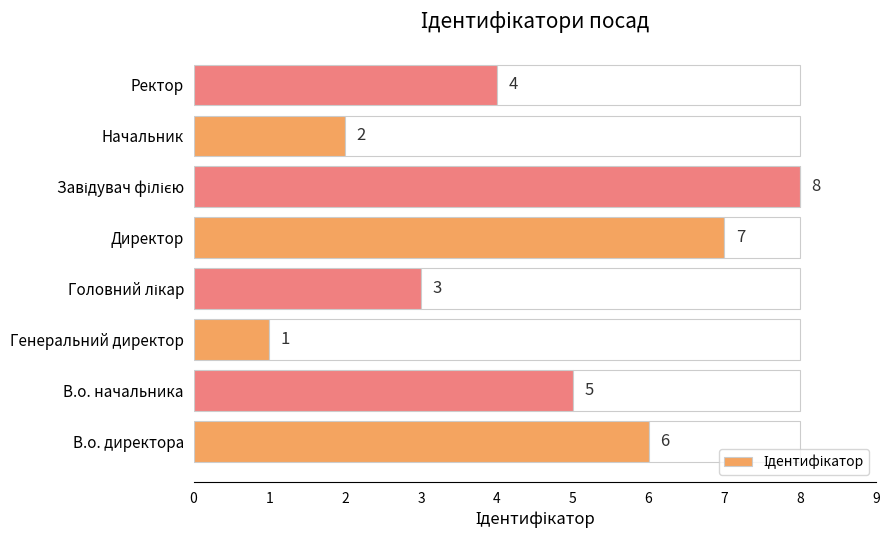

Approximately how many times larger is the value at В.о. начальника compared to Ректор?

1.2